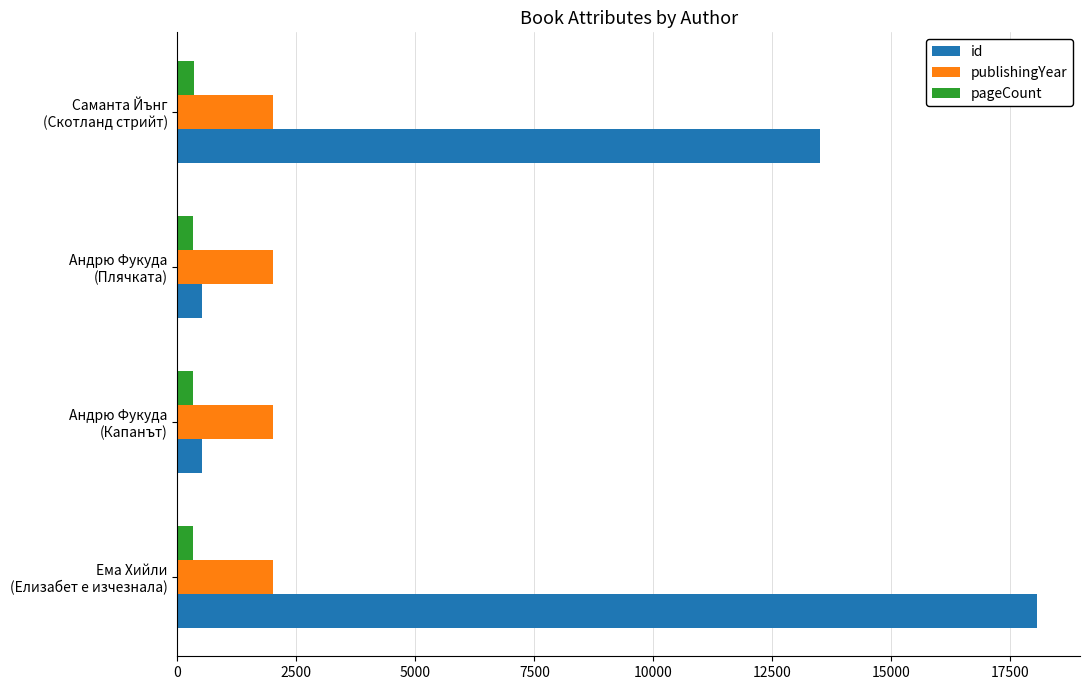

What is the sum of all publishingYear values?

8058